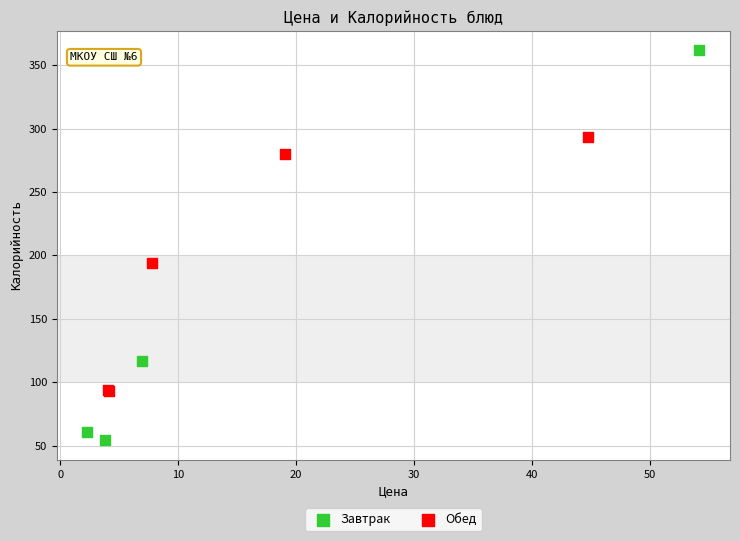

Which series has the largest Y range (max minus min)?

Завтрак